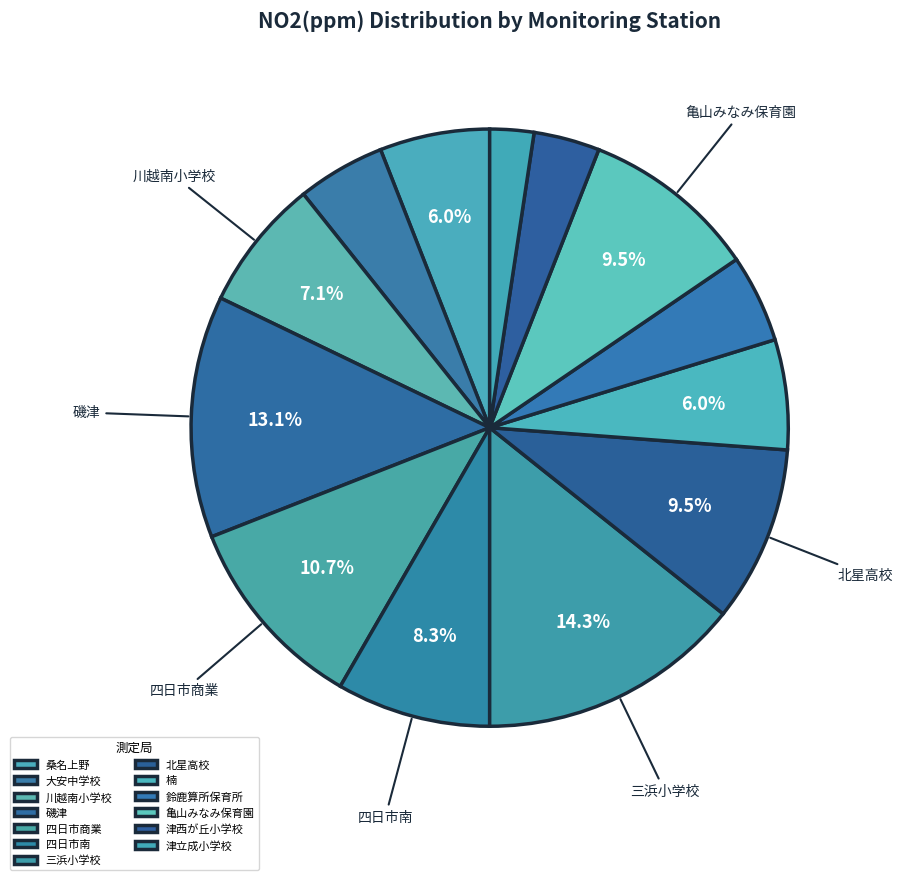

Between 桑名上野 and 鈴鹿算所保育所, which is larger?

桑名上野